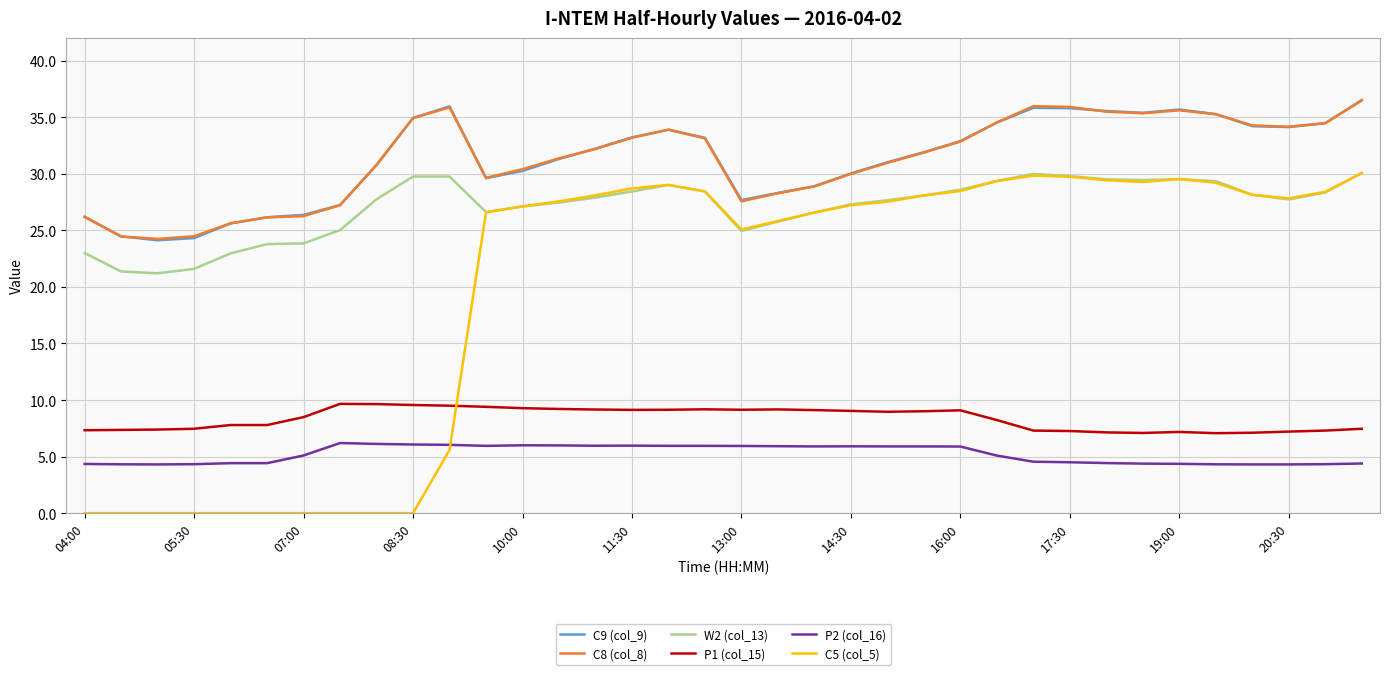

Which series has the widest spread of values?

C5 (col_5)